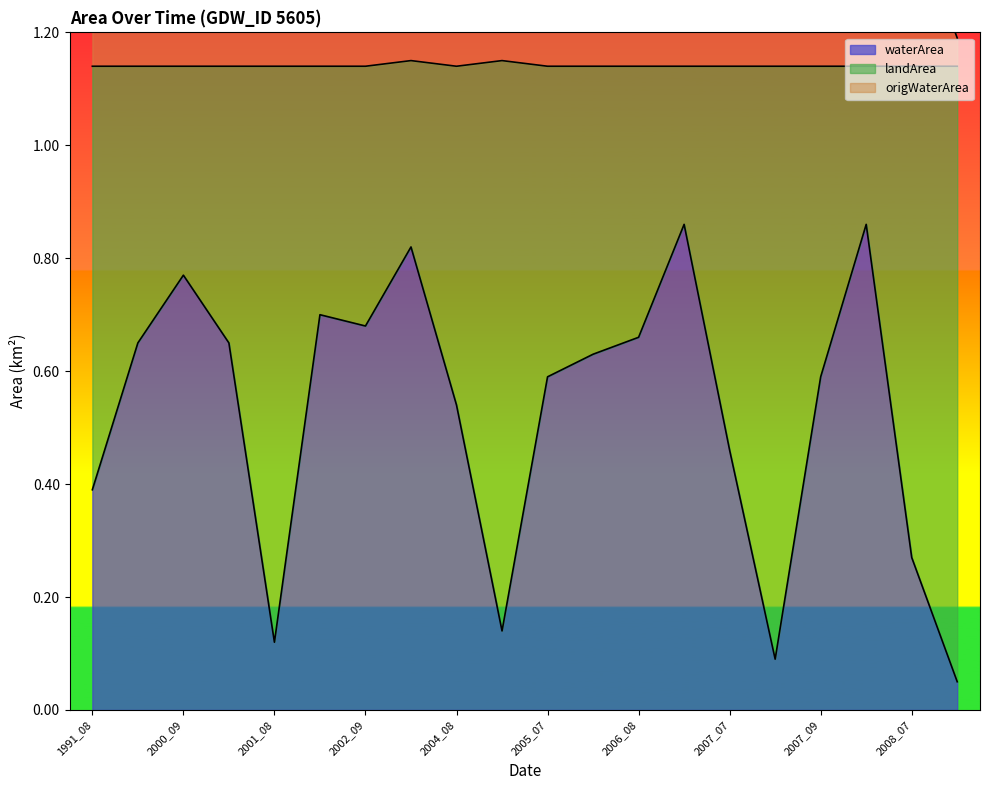

The value of waterArea at 2007_09 is 0.6. True or false?

True